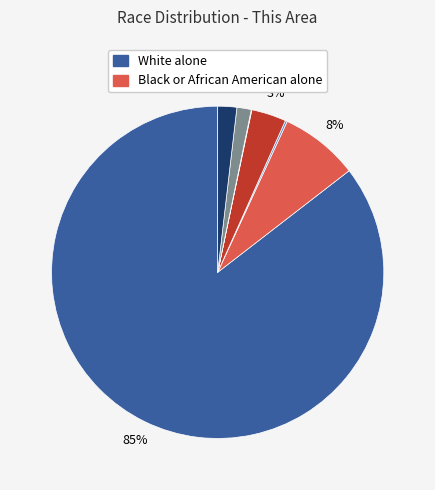

Is there a majority slice in this chart?

Yes